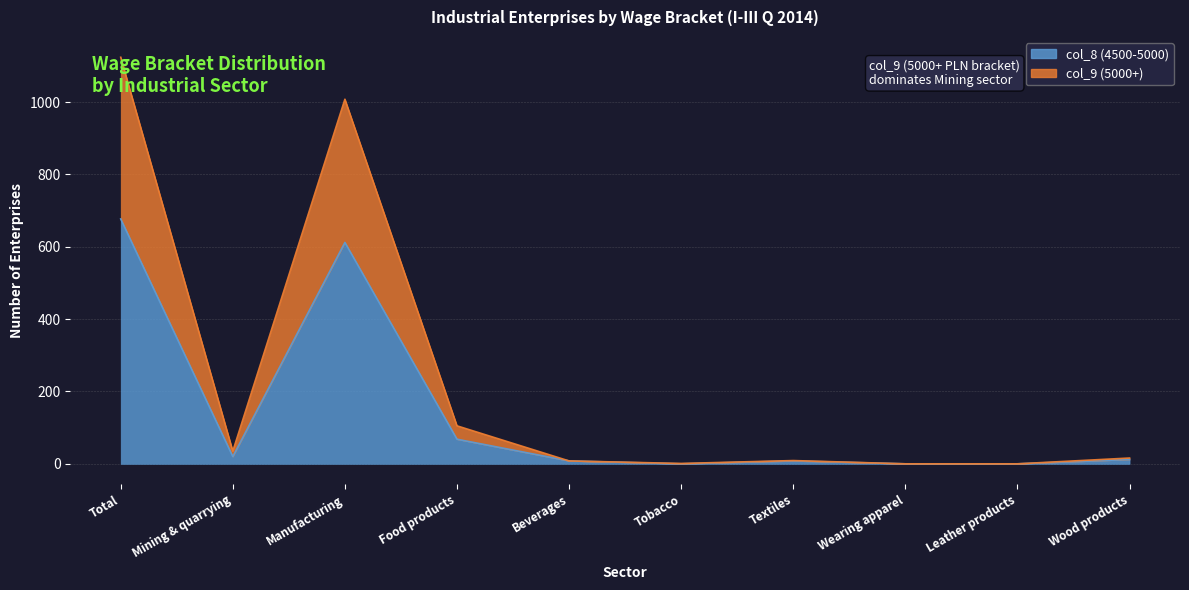

What is the highest value of the col_9 (5000+) series?

1124